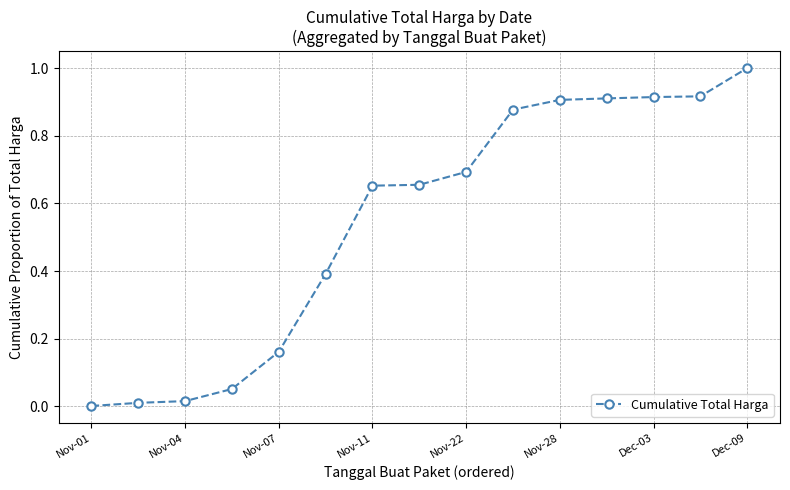

What is the greatest value displayed?

1.0